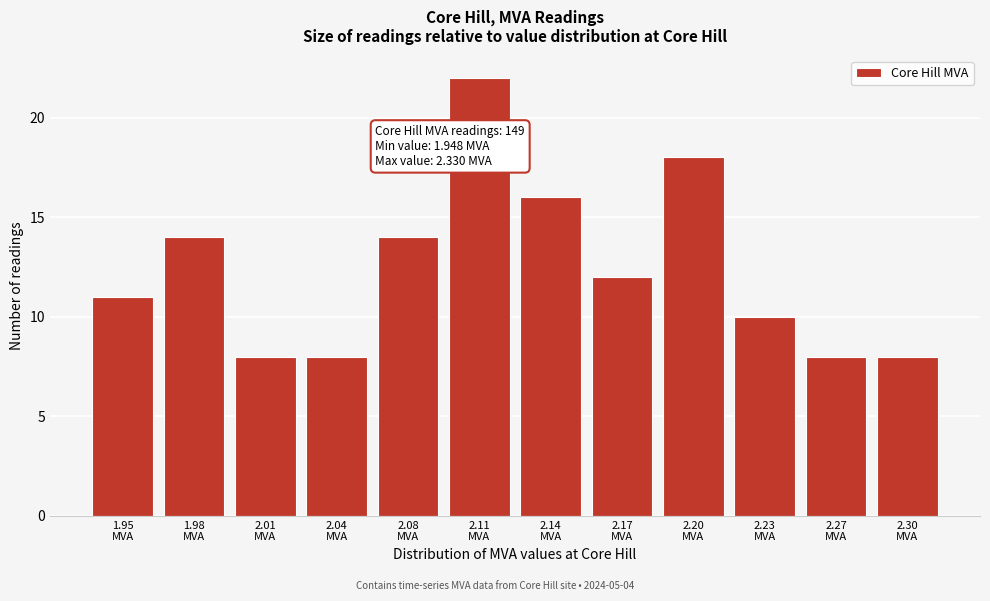

Reading left to right, what are all the values shown in this chart?

11	14	8	8	14	22	16	12	18	10	8	8